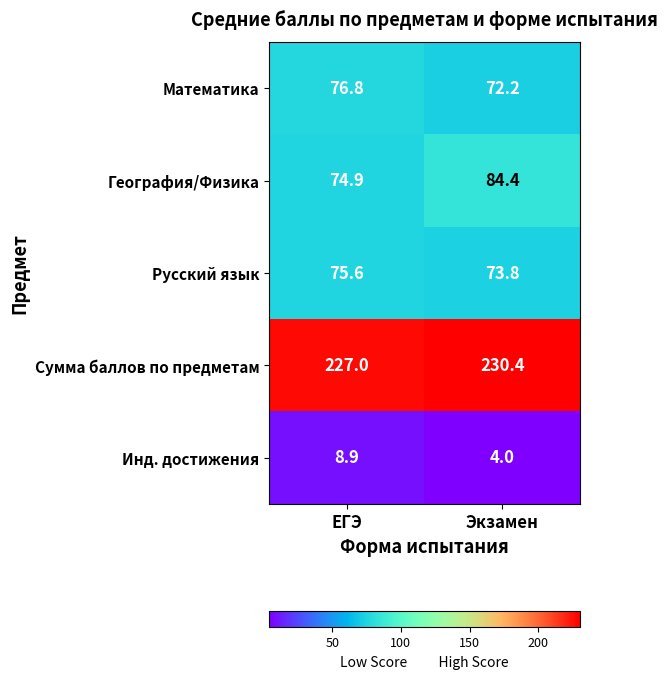

At which category does the chart reach its peak across all series?

Экзамен